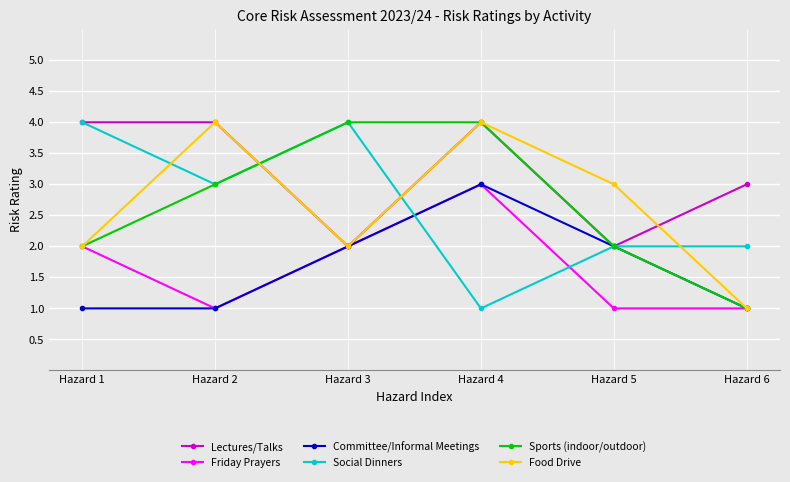

What is the difference between the maximum and second lowest values in the Sports (indoor/outdoor) series?

2